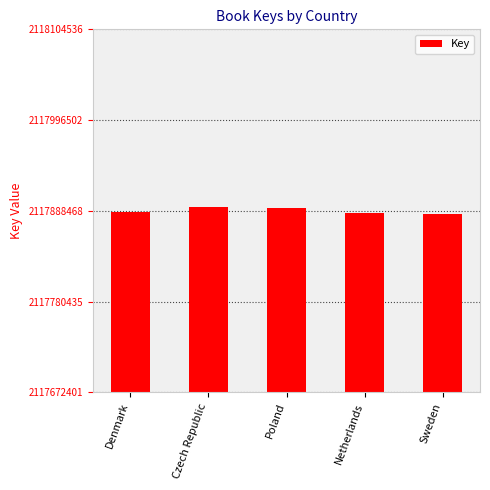

What is the minimum value shown in the chart?

2117884189